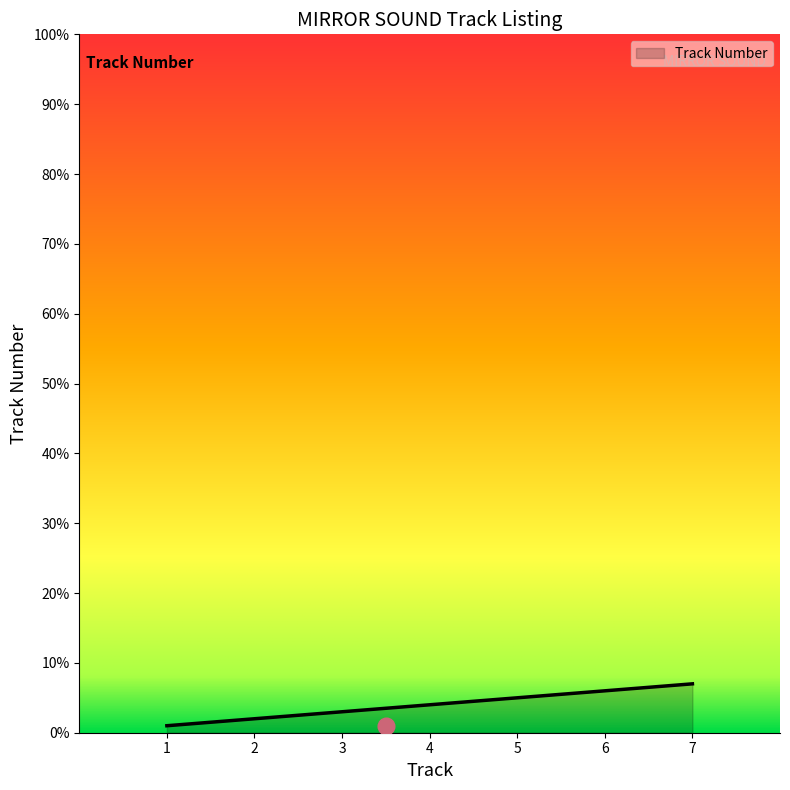

What is the sum of all values?

28